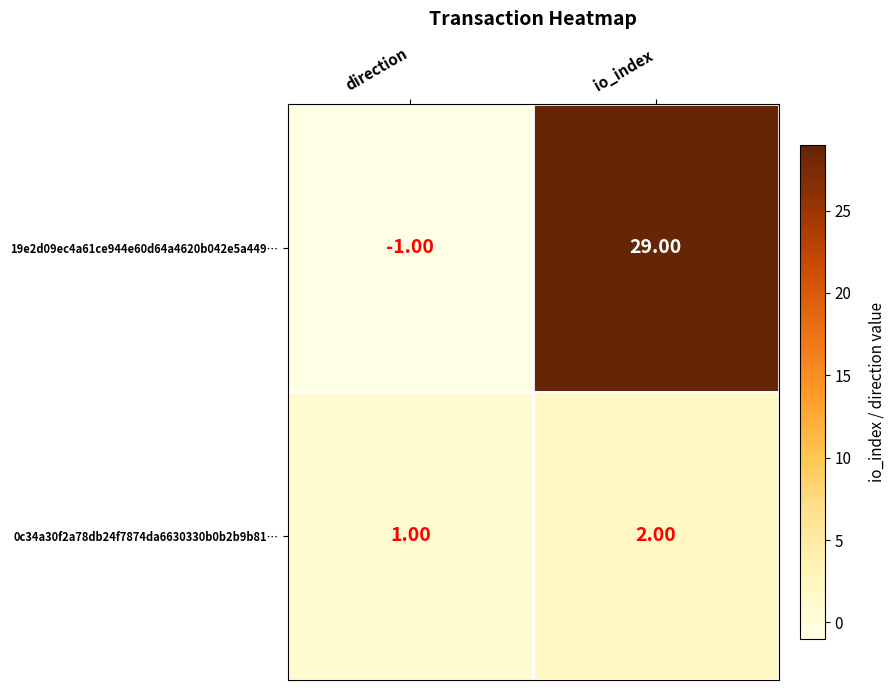

List the series in order of their overall mean, lowest first.

0c34a30f2a78db24f7874da6630330b0b2b9b81…, 19e2d09ec4a61ce944e60d64a4620b042e5a449…